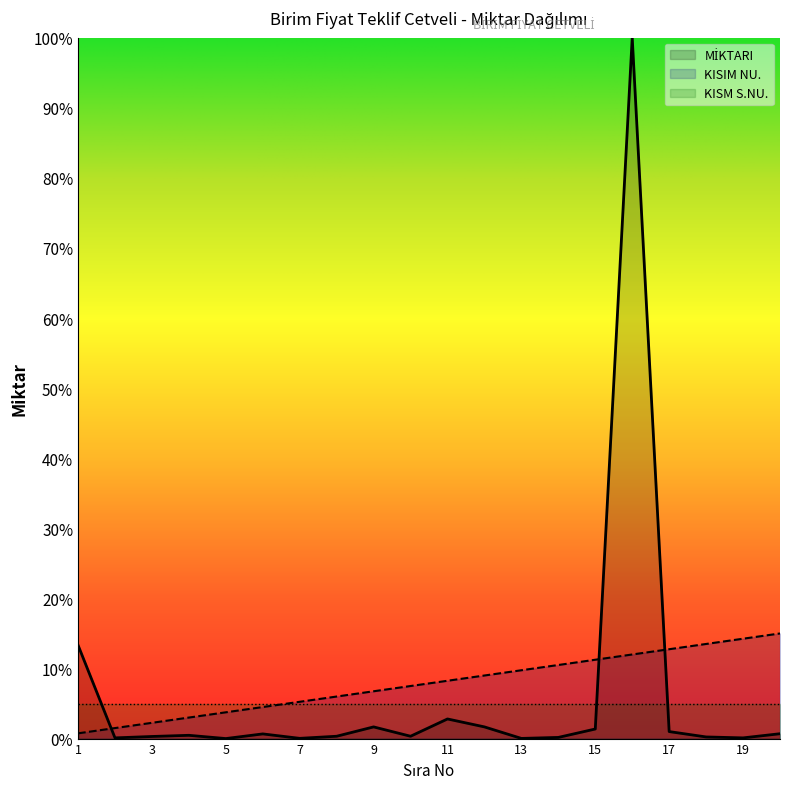

Which series changed the most between 14 and 15?

MİKTARI